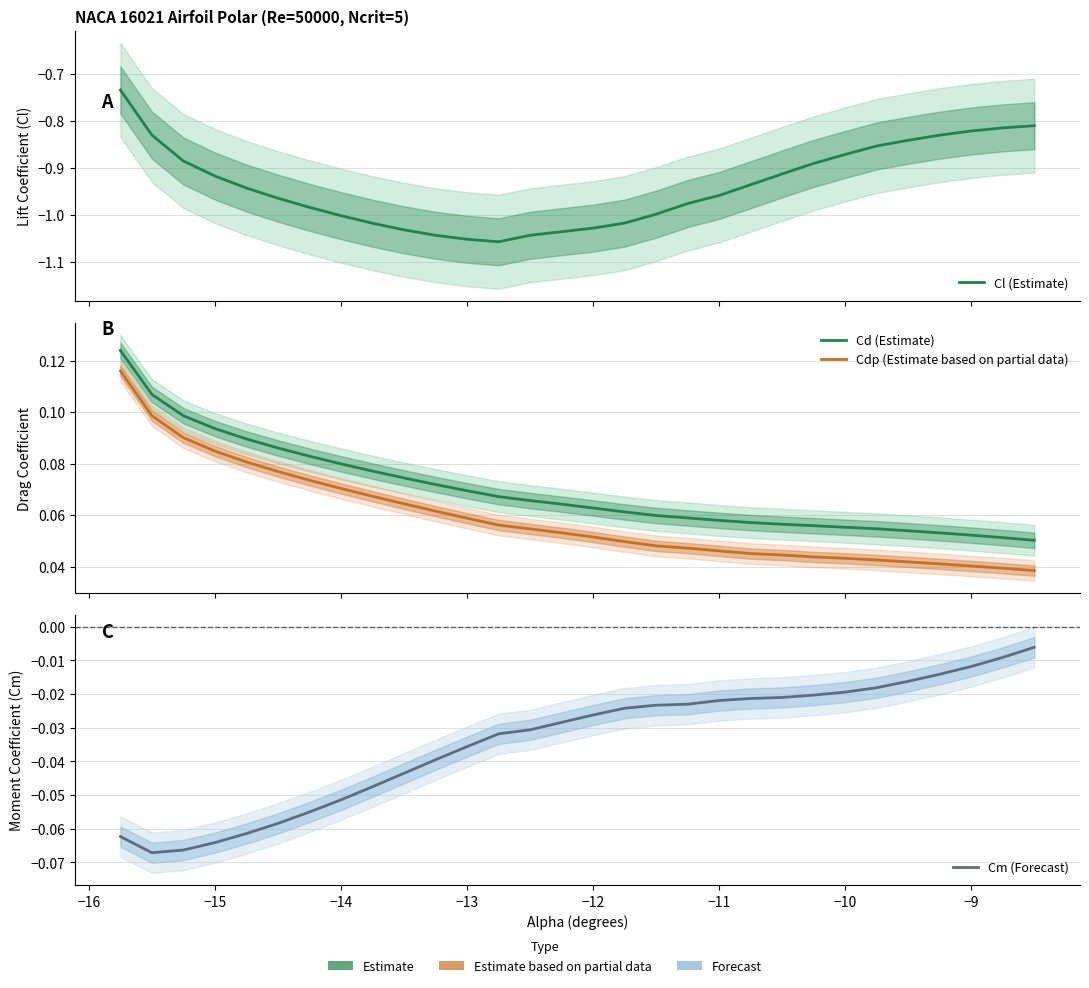

How many interior local valleys does the Cm (Forecast) series have?

1